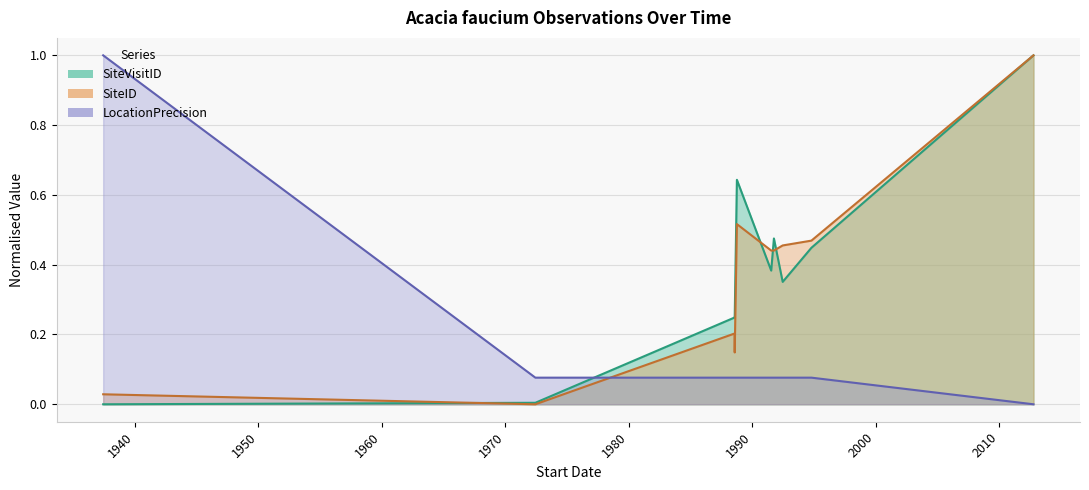

What is the difference between the maximum and minimum values in the SiteVisitID series?

1.0